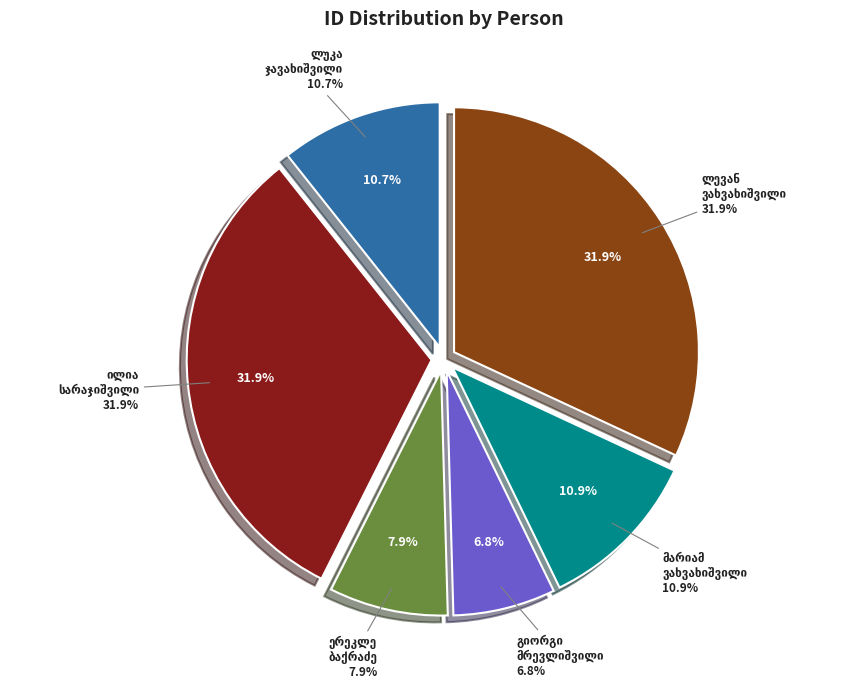

Is it true that გიორგი რომანოზის ძე მრევლიშვილი is 1% of the pie?

False